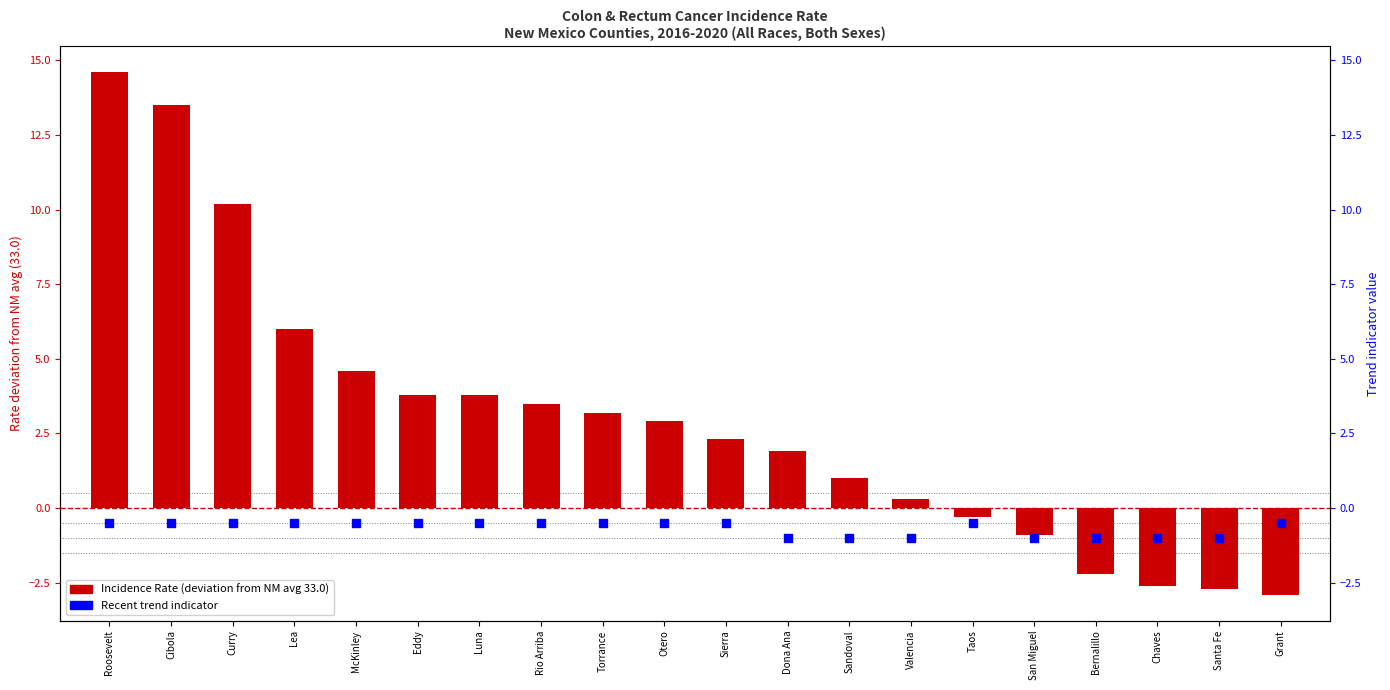

Is the value of Incidence Rate (deviation from NM avg) at Chaves greater than the value of Recent trend indicator at Rio Arriba?

No